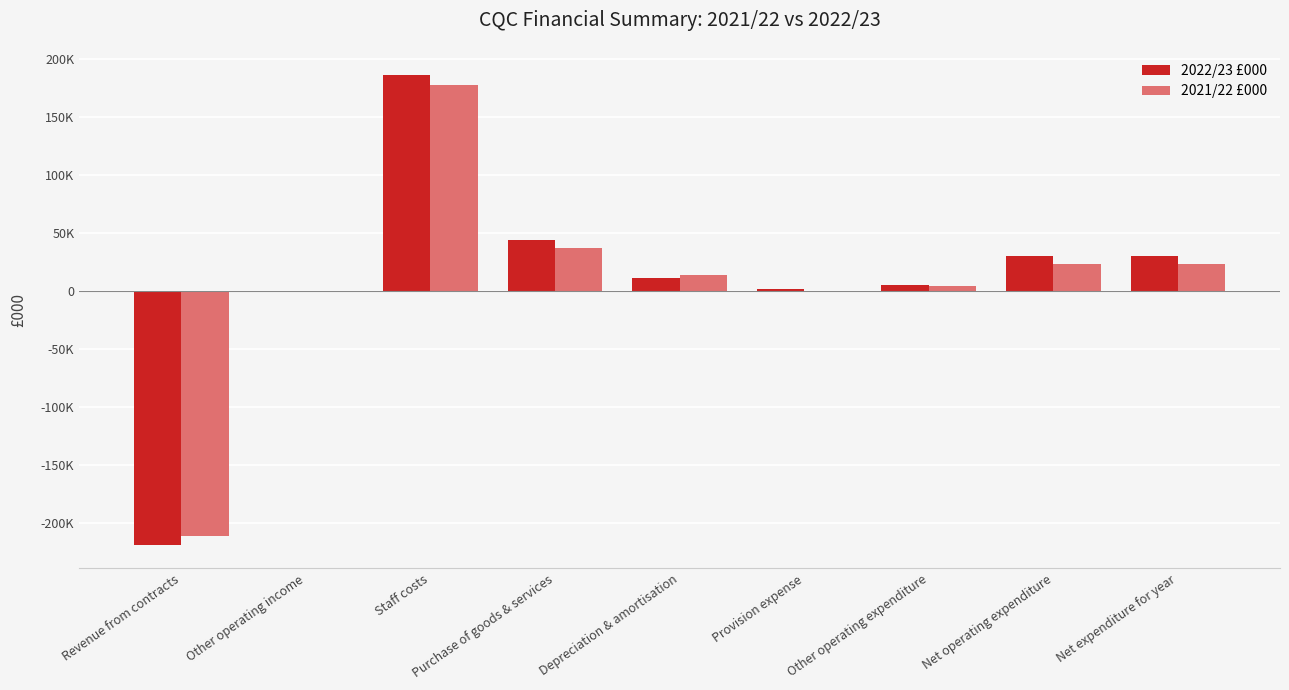

Between Depreciation & amortisation and Provision expense, which is larger?

Depreciation & amortisation